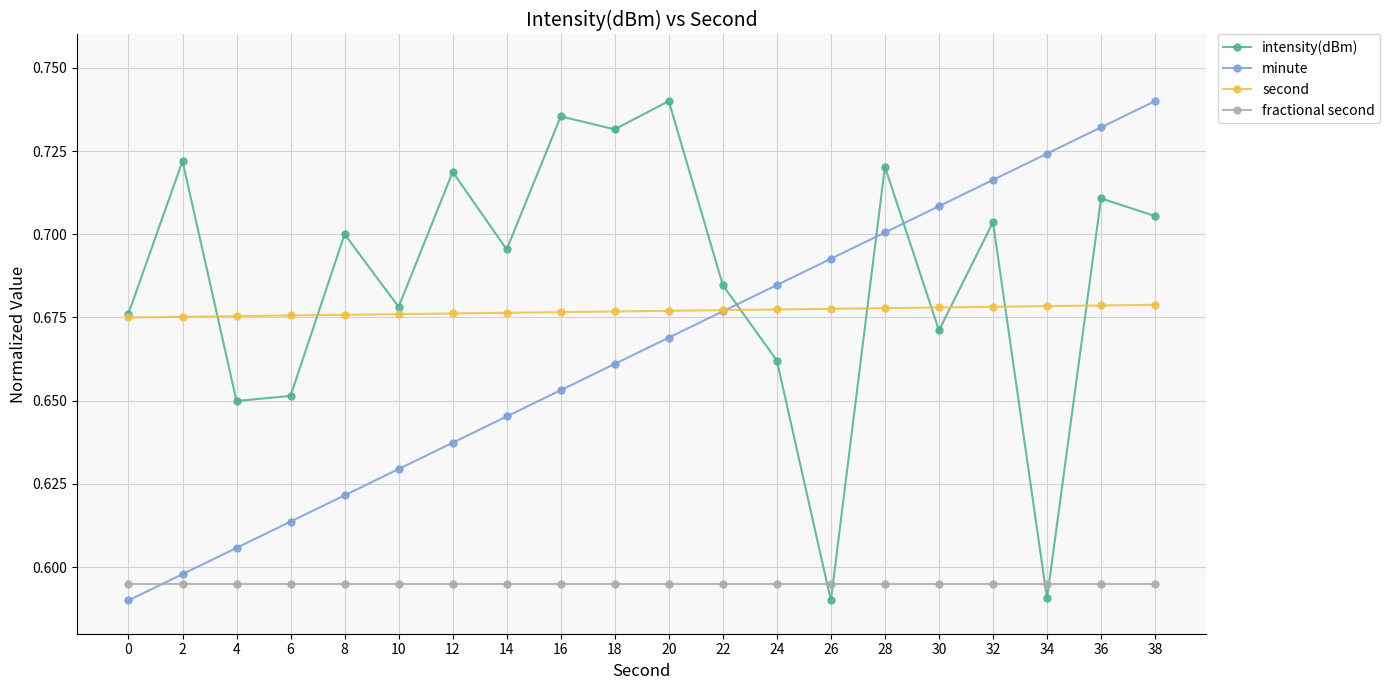

Does the chart have visible grid lines?

Yes